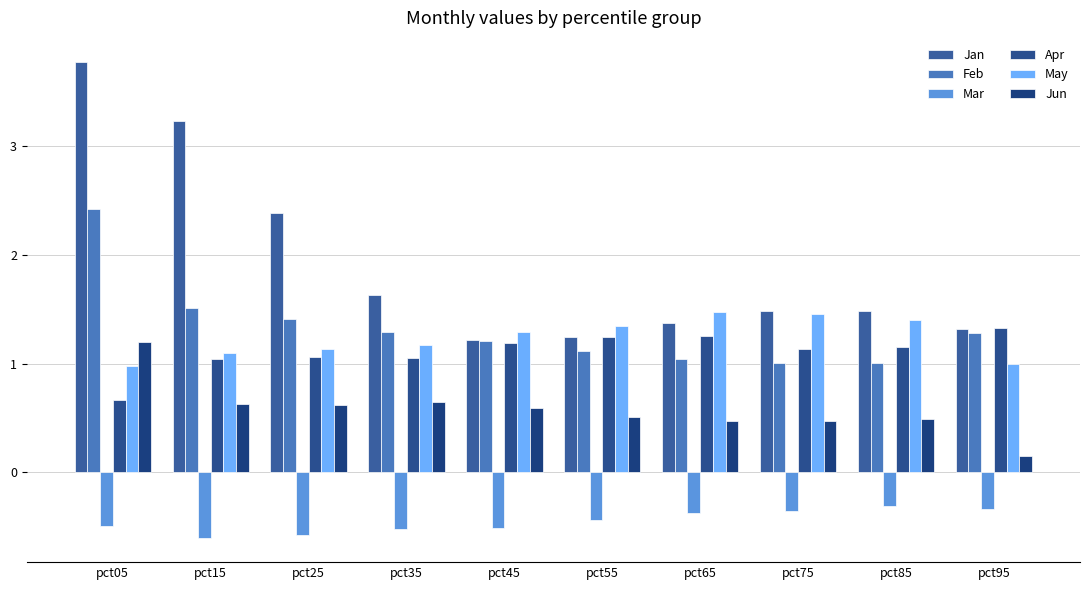

At which label is Jun closest to 0?

pct95